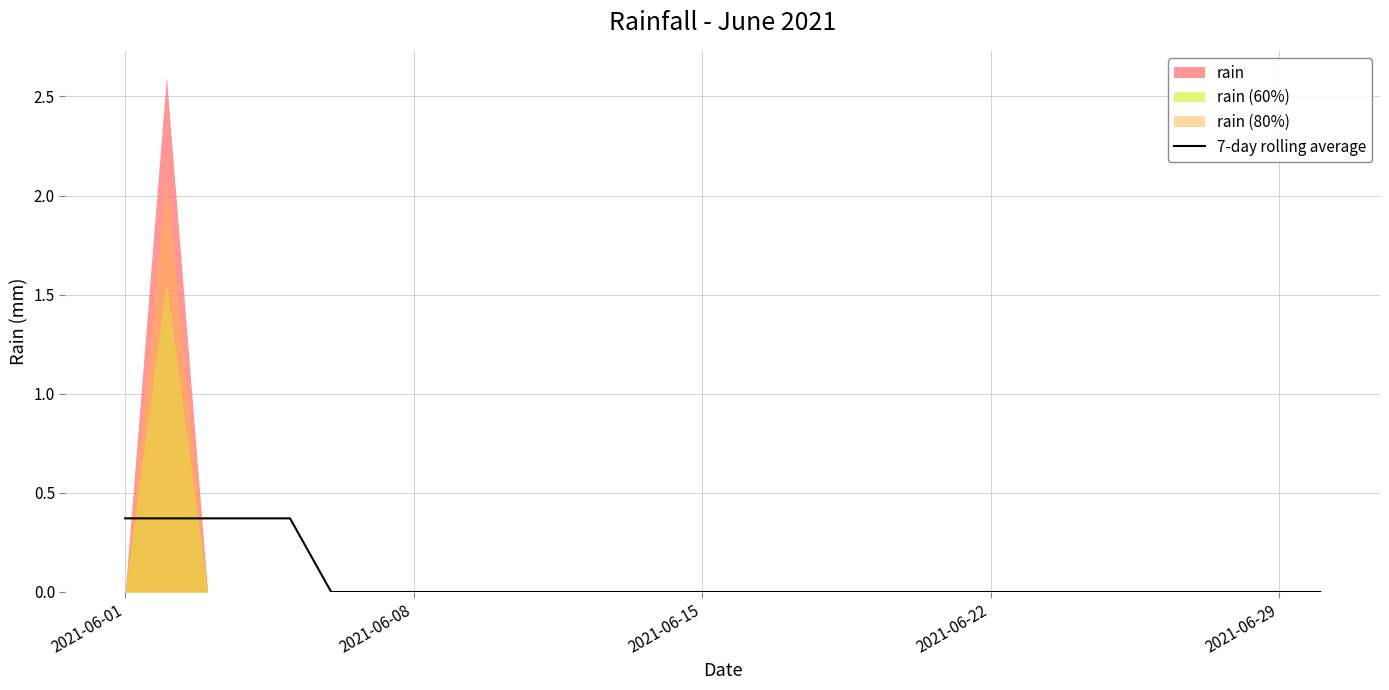

True or false: 7-day rolling average has a value of 0.1 at 2021-06-01.

False